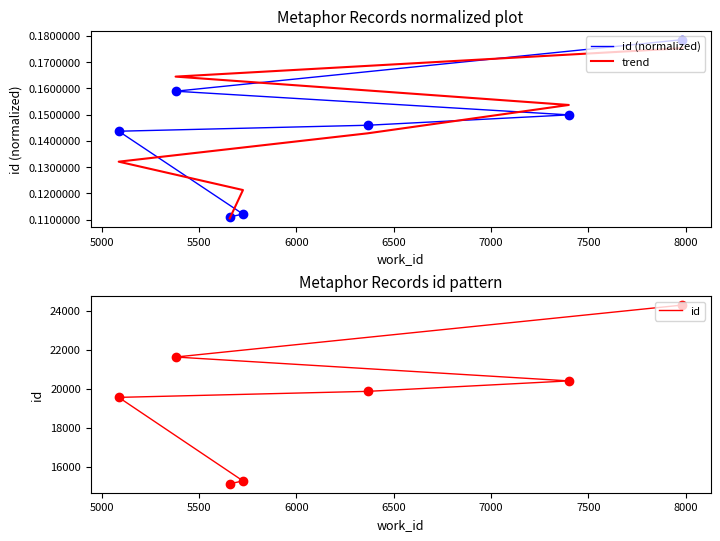

Between 6500 and 7000, which series saw the biggest shift?

id